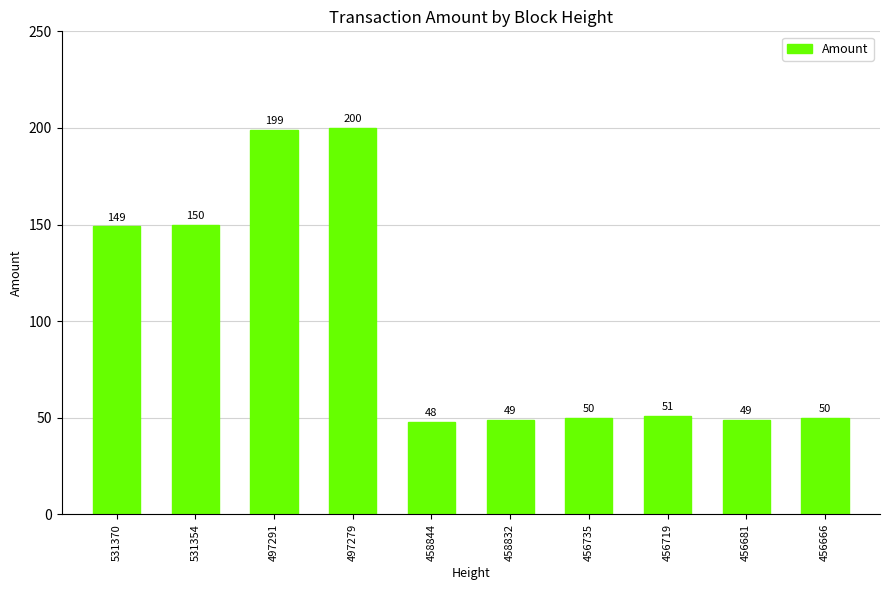

What is the ratio of the value at 497279 to the value at 456666?

4.0